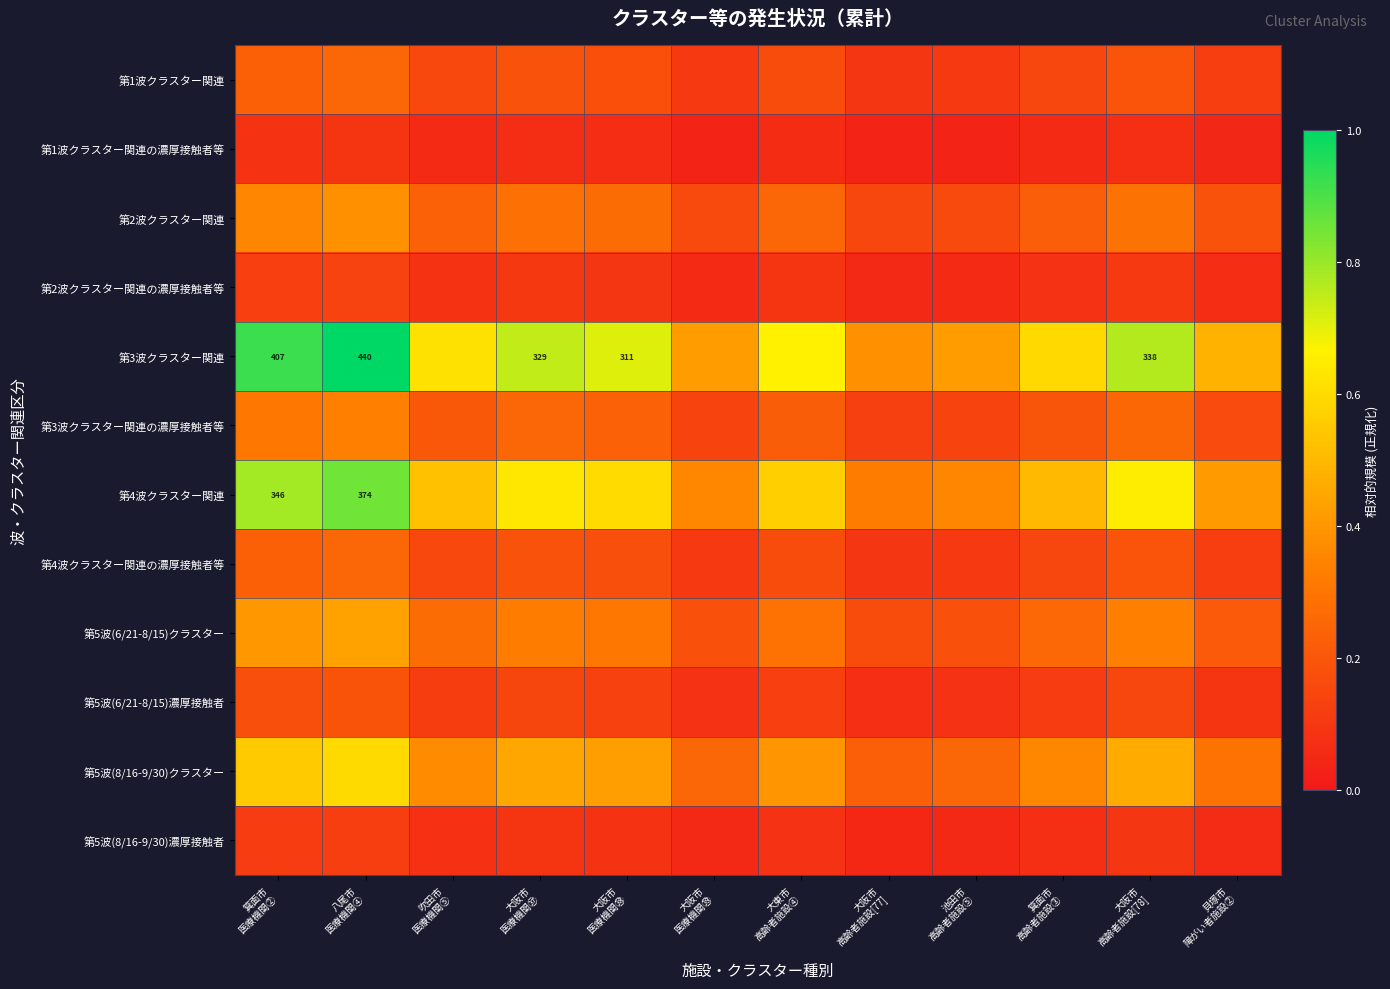

What is the total value across all series at 八尾市
医療機関④?

4.7